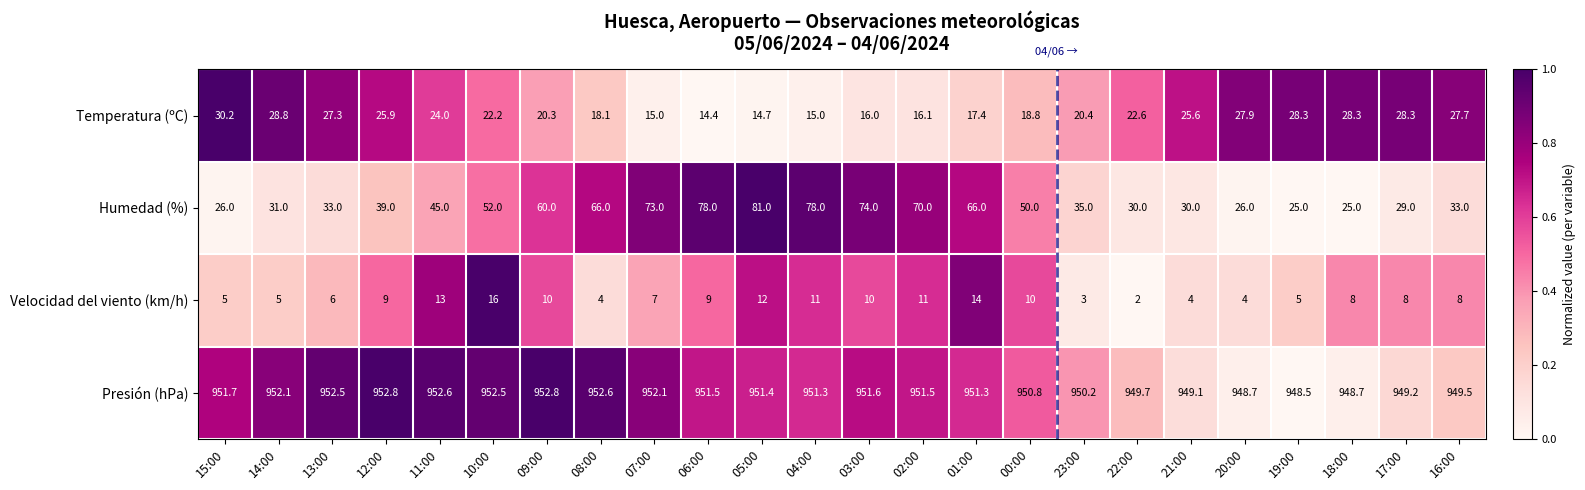

Rank the series at 00:00 from highest to lowest value.

Presión (hPa), Humedad (%), Temperatura (ºC), Velocidad del viento (km/h)